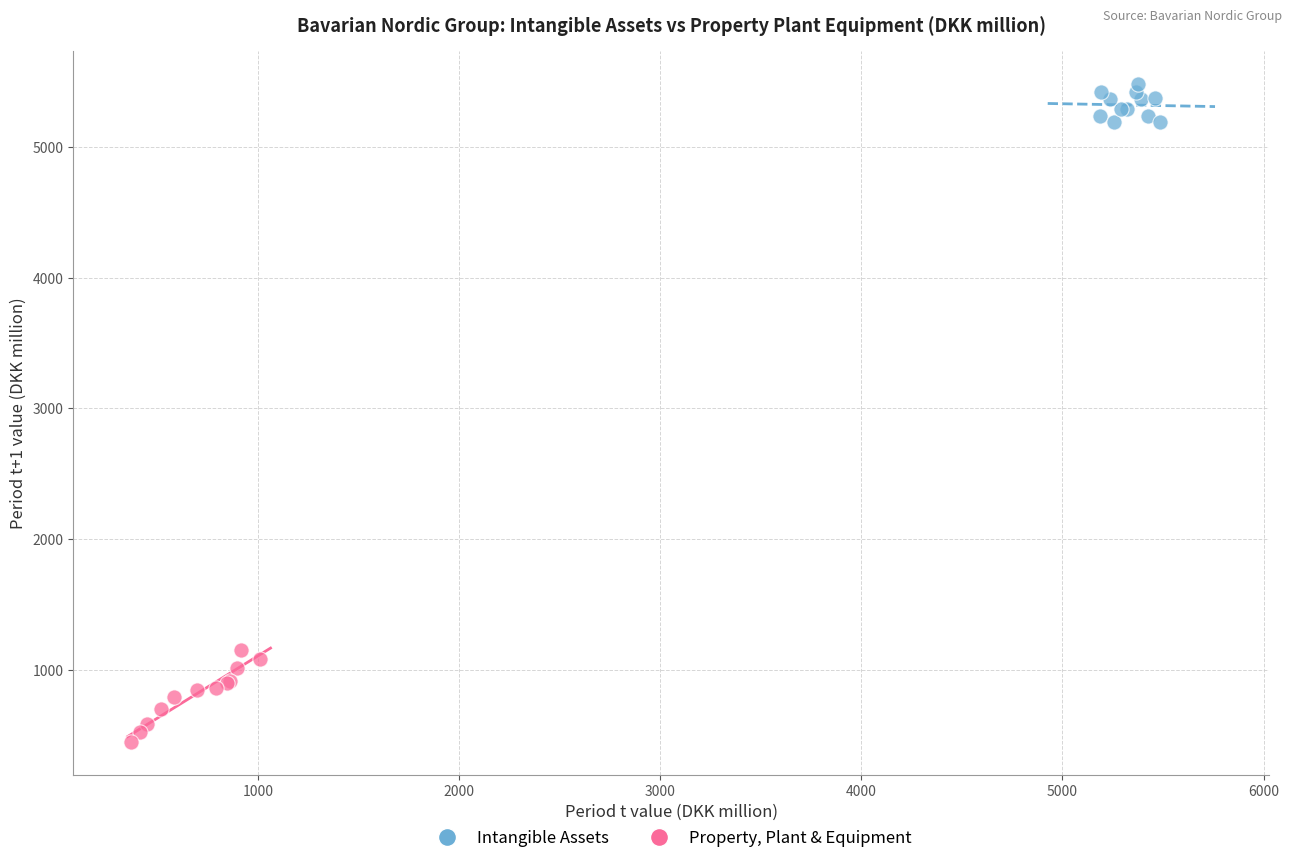

Which series contains the highest Y value?

Intangible Assets